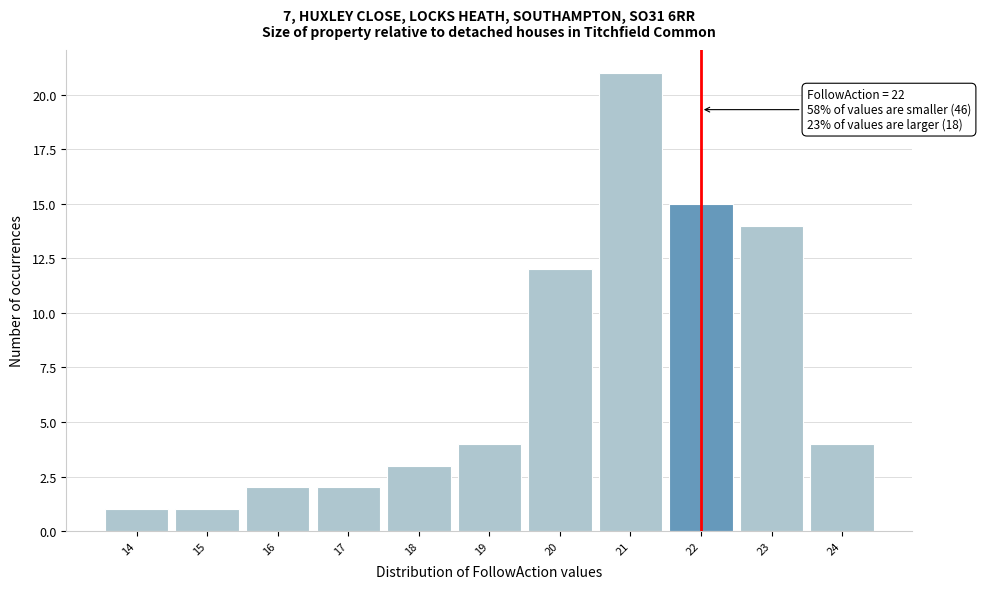

Which range on the x-axis has the tallest bar?

20.5 to 21.5